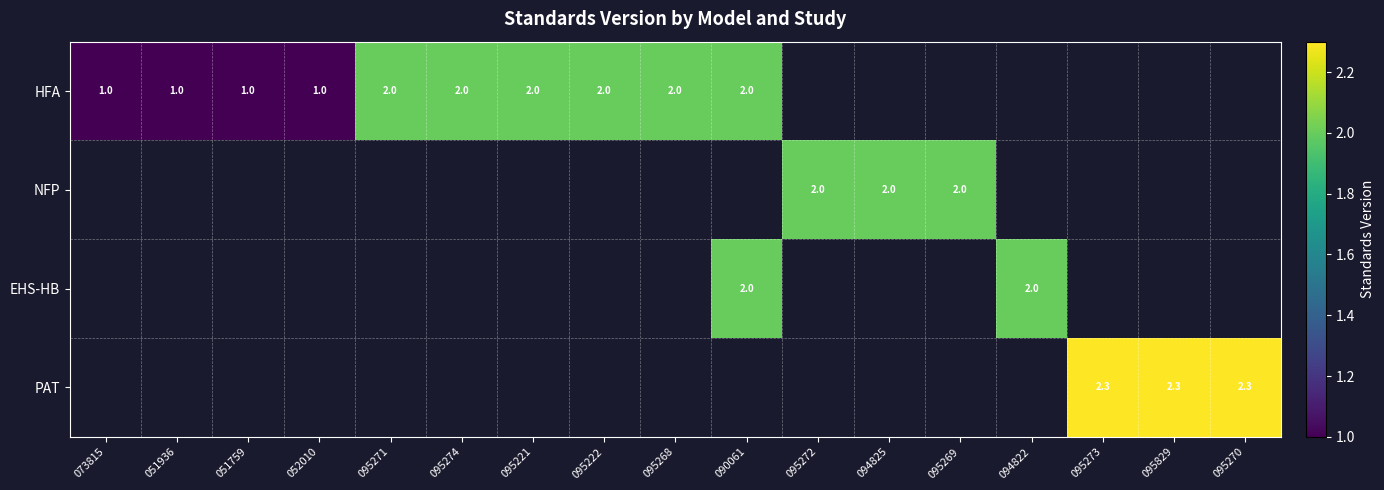

At how many categories does at least one series exceed 2?

3